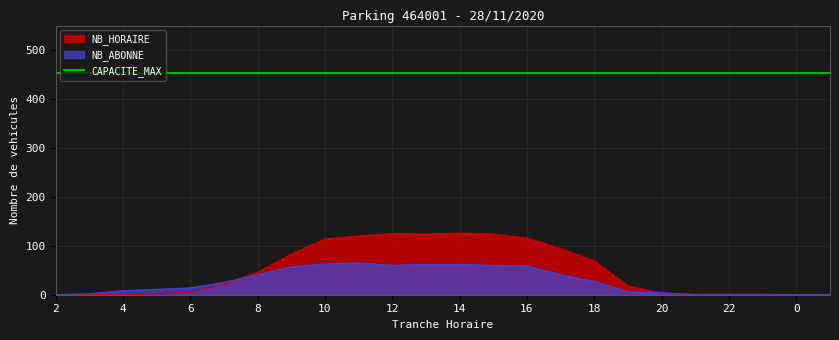

Where is the first local maximum for NB_ABONNE?

11